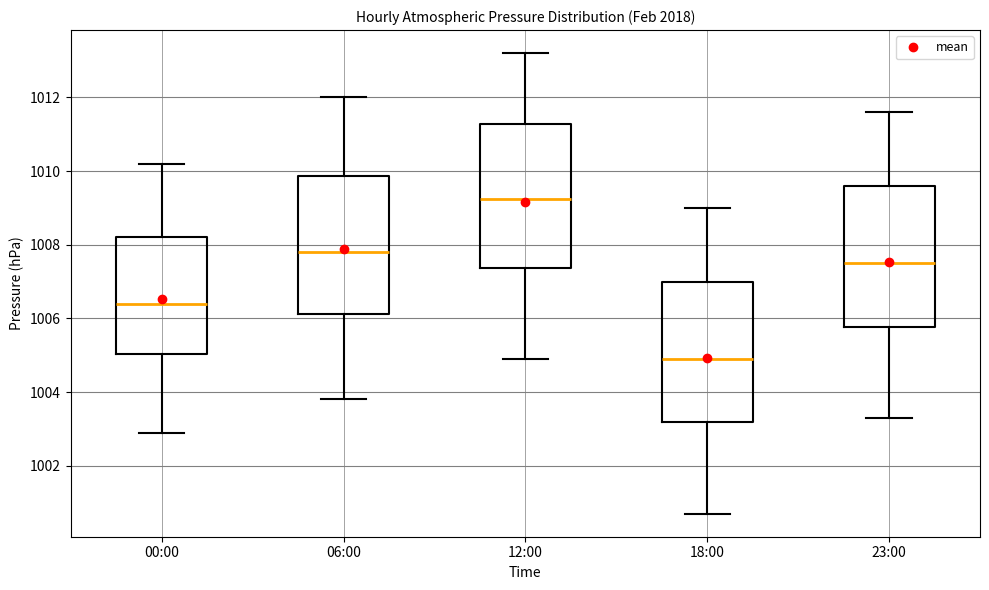

Reading left to right, read every box against the y-axis: the position of its median line, the range the box covers, and the ends of its whiskers. The values are not printed on the chart, so give them approximately, as read against the axis.

00:00: median 1006.4, box 1005.0 to 1008.2, whiskers 1003.0 to 1010.2
06:00: median 1007.8, box 1006.2 to 1009.8, whiskers 1003.8 to 1012.0
12:00: median 1009.2, box 1007.4 to 1011.2, whiskers 1005.0 to 1013.2
18:00: median 1005.0, box 1003.2 to 1007.0, whiskers 1000.8 to 1009.0
23:00: median 1007.6, box 1005.8 to 1009.6, whiskers 1003.4 to 1011.6